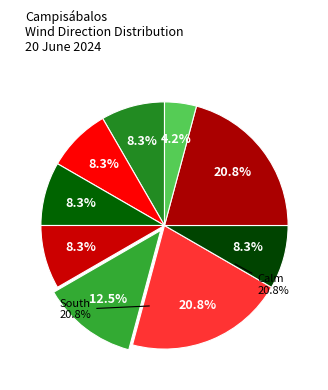

Which has a higher value, Calm or South?

Calm